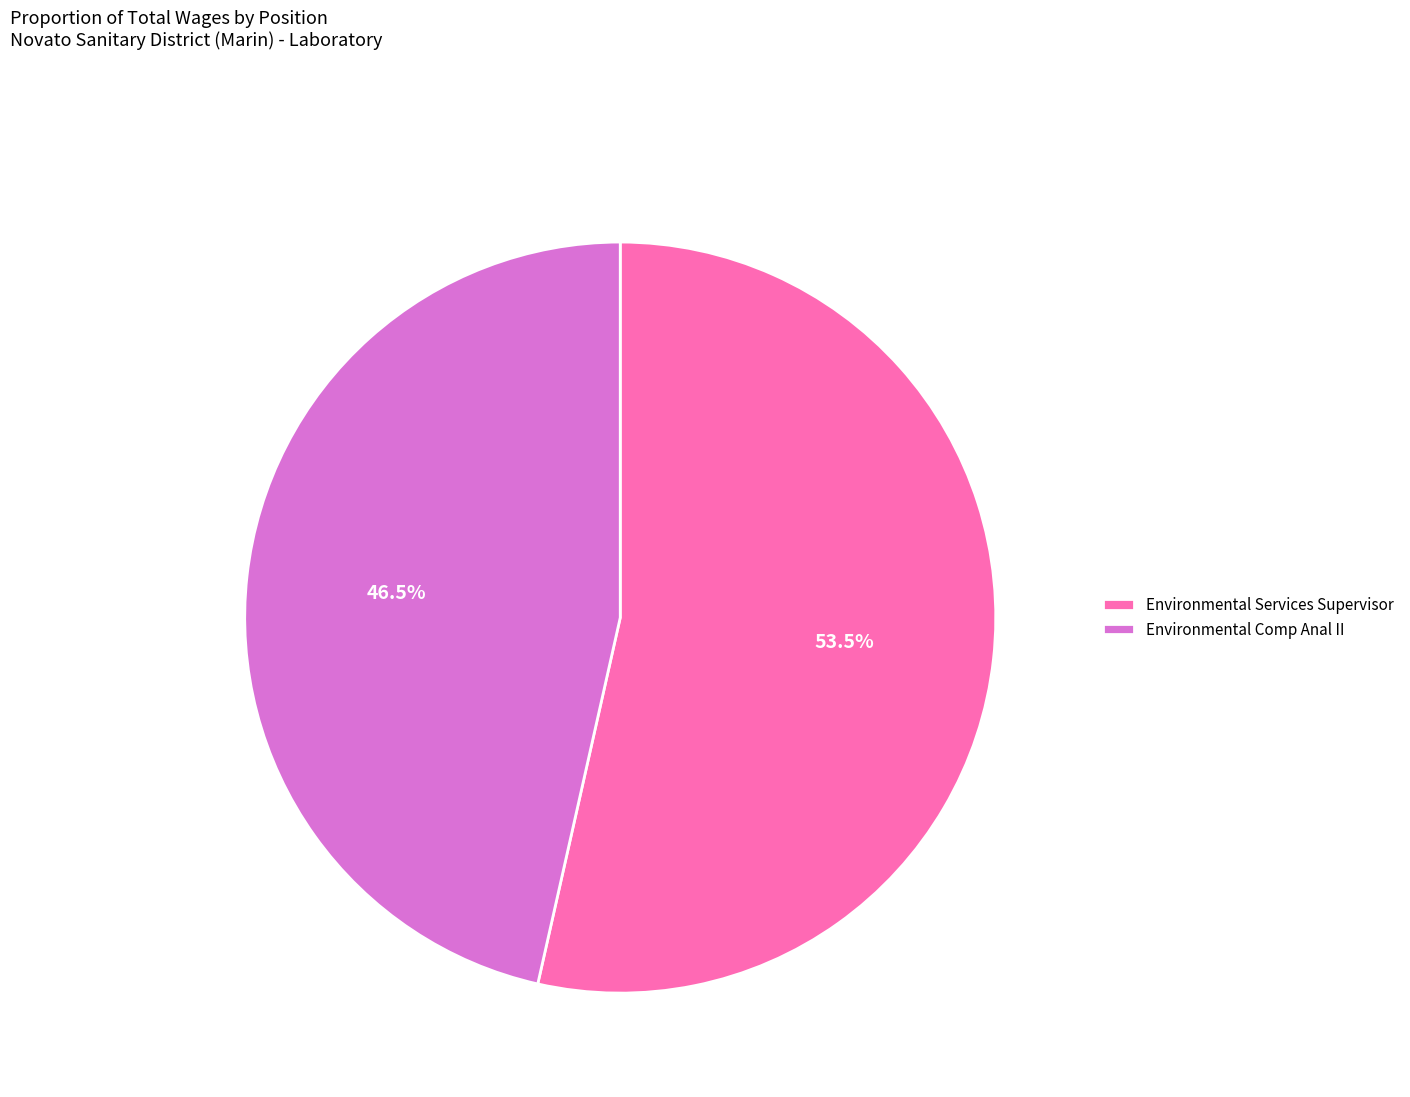

Which slice is the smallest?

Environmental Comp Anal II